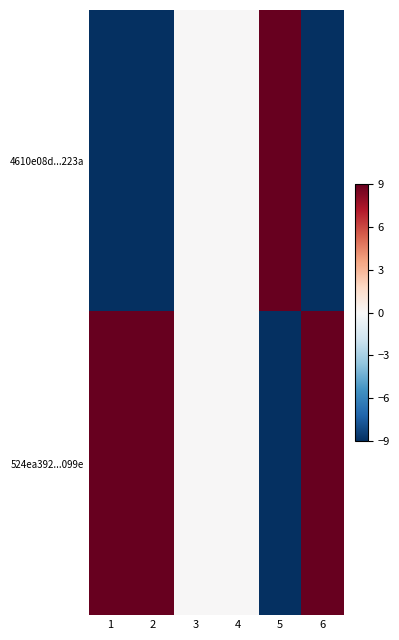

How many series are shown in this chart?

2